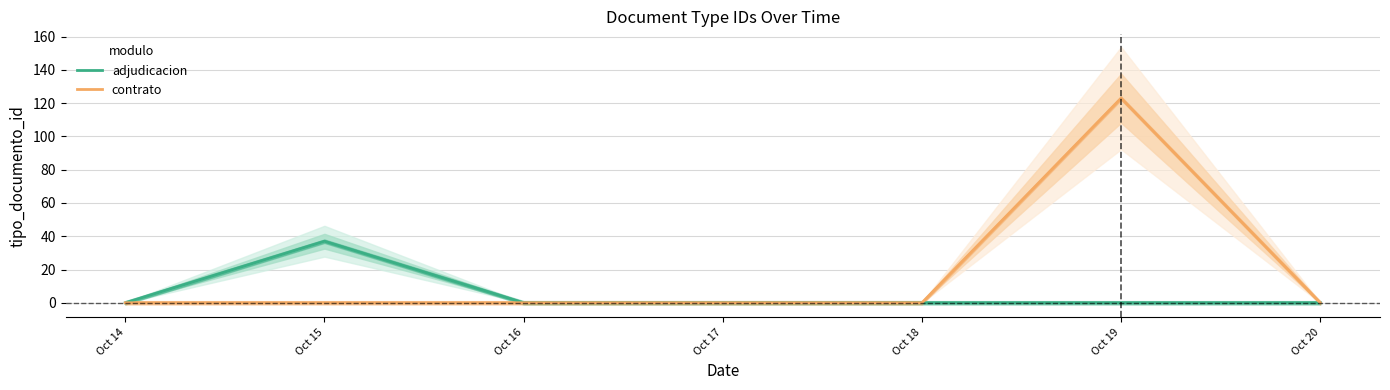

Which series has the largest total across all categories?

contrato